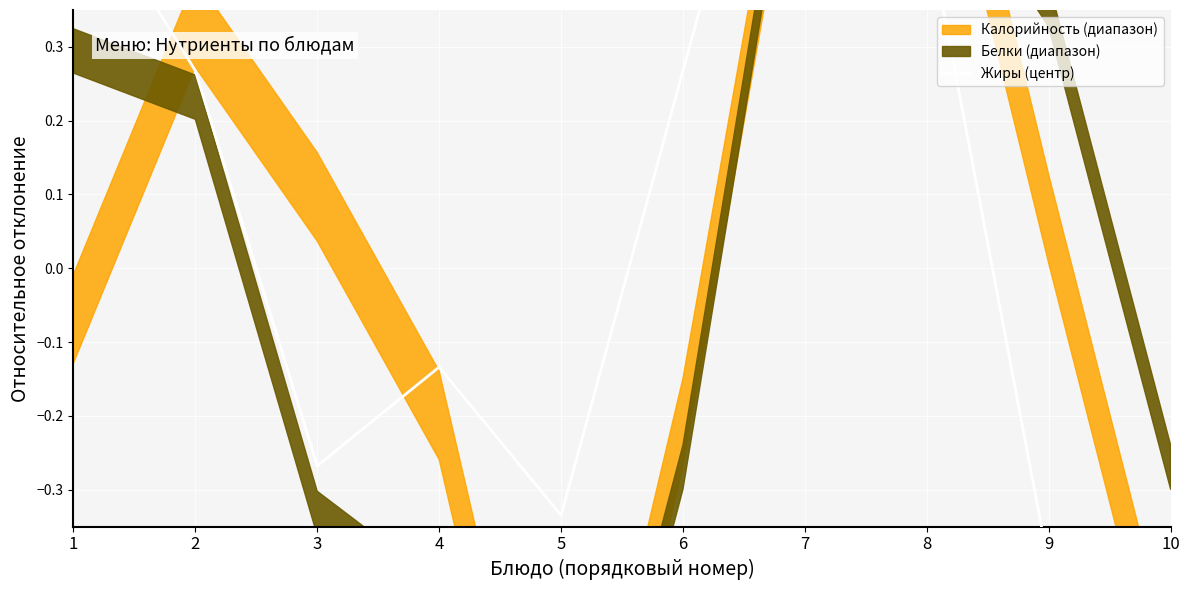

What is the sum of the values at 9 and 5?

-0.7